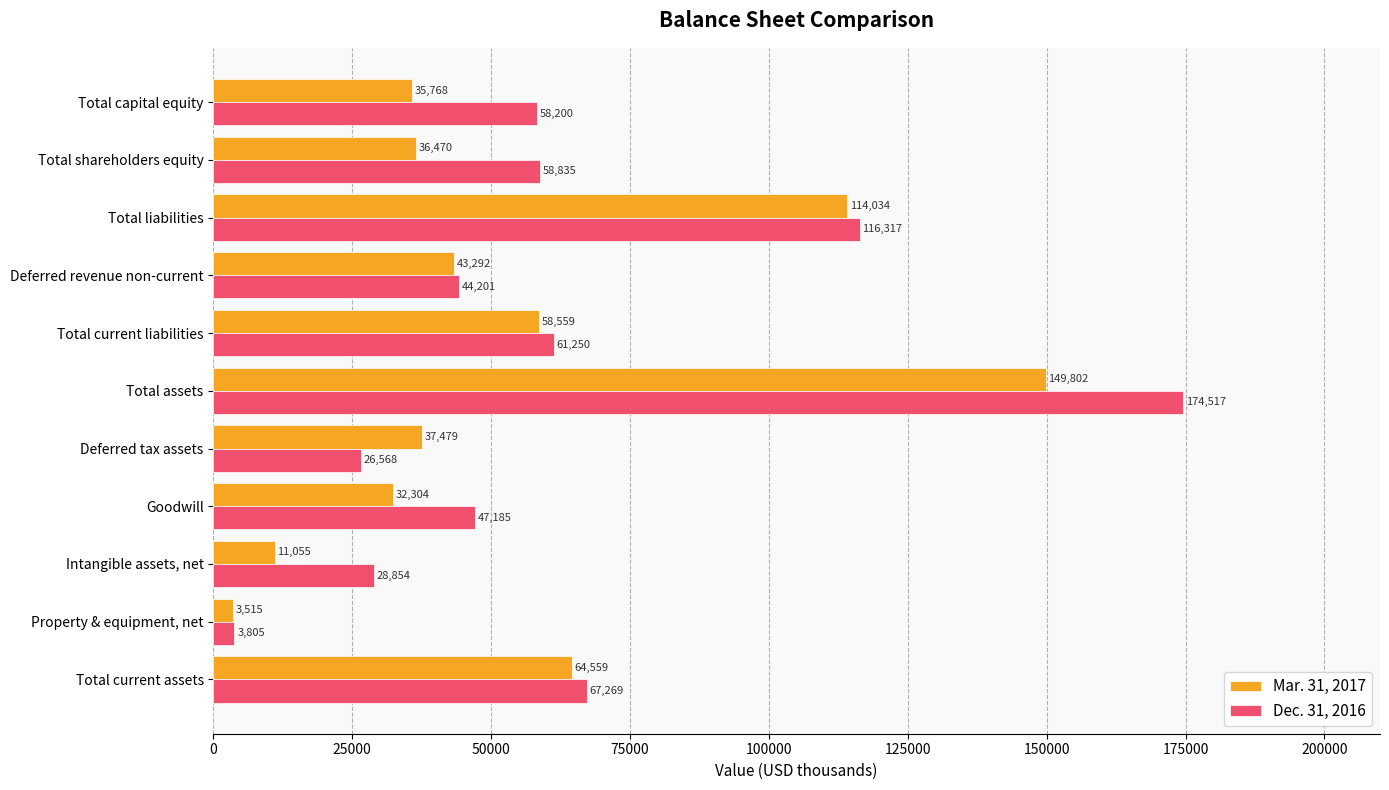

What is the minimum value shown in the chart?

3515